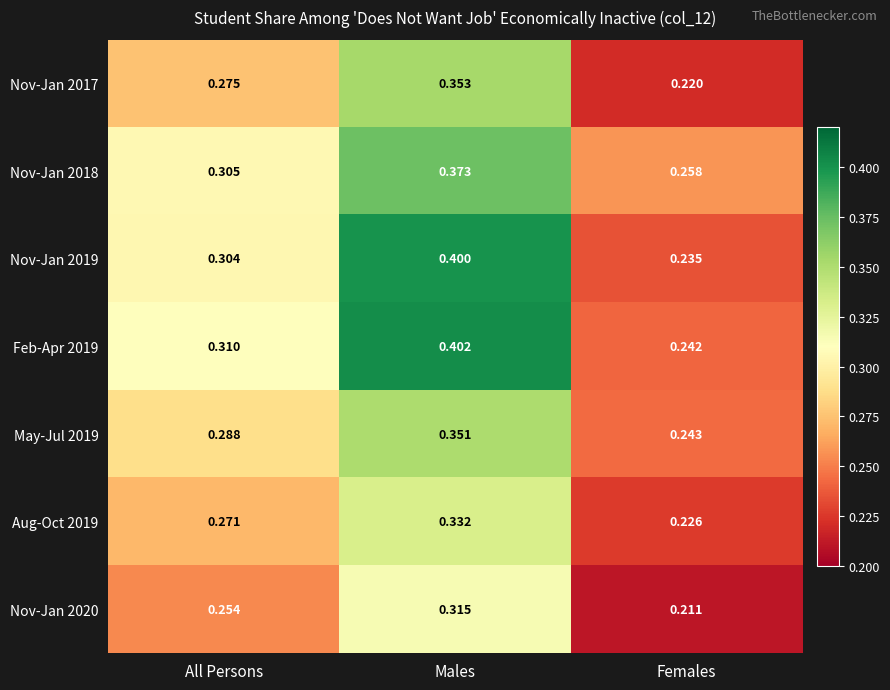

Where is Nov-Jan 2020 nearest to the value 0?

Females